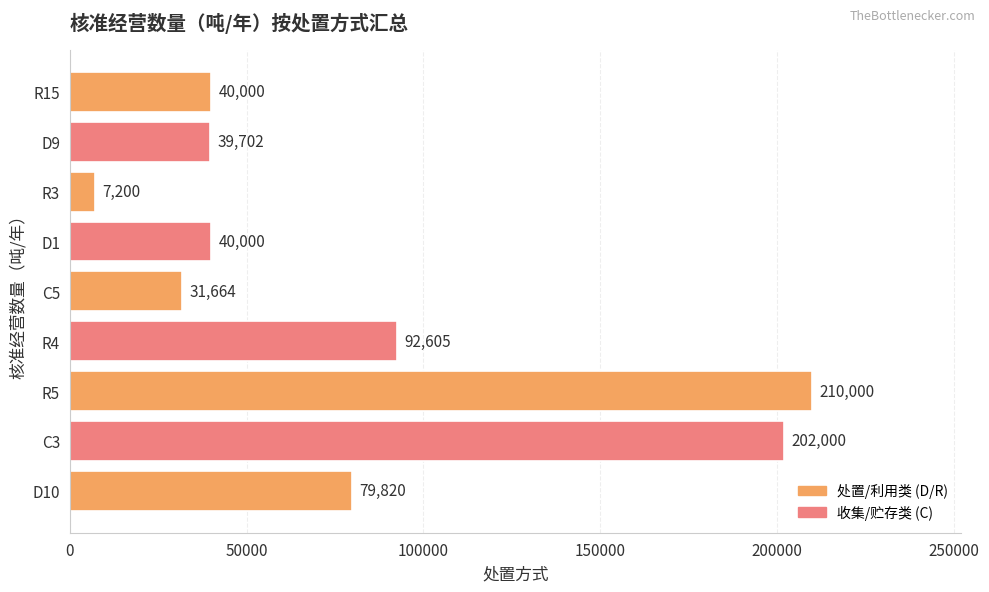

At which label is the value closest to 108600?

R4